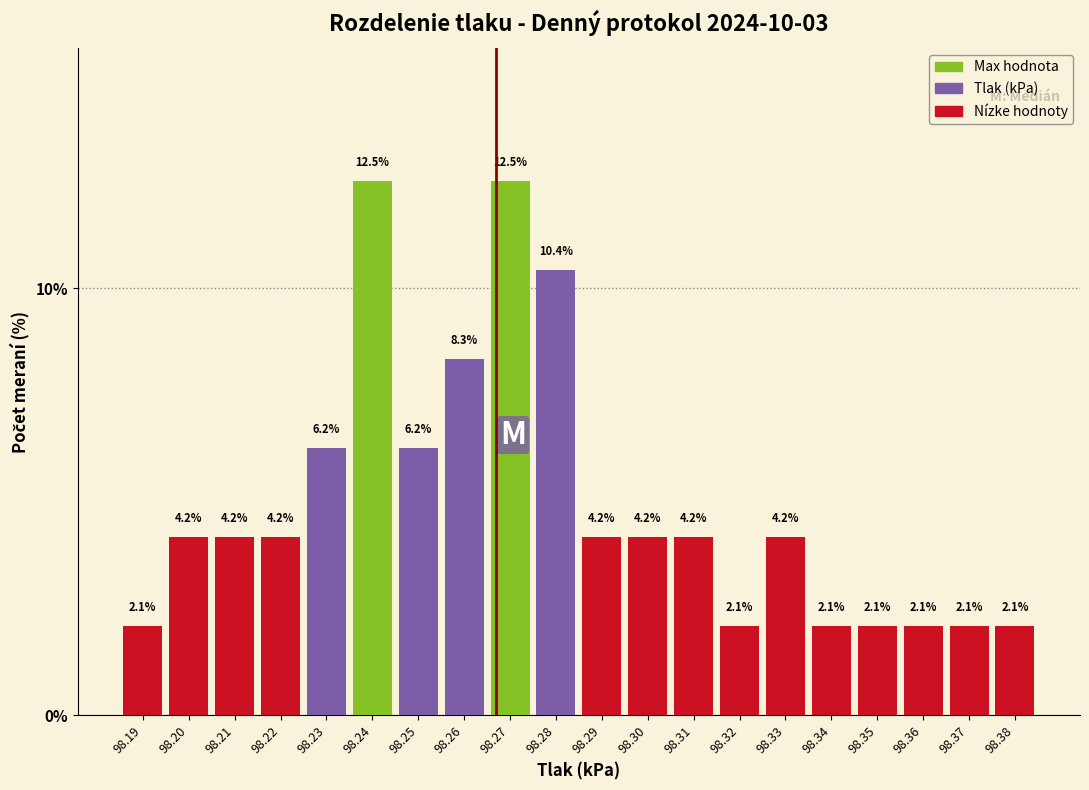

Reading left to right, transcribe this chart: for each bar, give the range it covers on the x-axis and its height.

98.185 to 98.195: 2.1
98.195 to 98.205: 4.2
98.205 to 98.215: 4.2
98.215 to 98.225: 4.2
98.225 to 98.235: 6.2
98.235 to 98.245: 12.5
98.245 to 98.255: 6.2
98.255 to 98.265: 8.3
98.265 to 98.275: 12.5
98.275 to 98.285: 10.4
98.285 to 98.295: 4.2
98.295 to 98.305: 4.2
98.305 to 98.315: 4.2
98.315 to 98.325: 2.1
98.325 to 98.335: 4.2
98.335 to 98.345: 2.1
98.345 to 98.355: 2.1
98.355 to 98.365: 2.1
98.365 to 98.375: 2.1
98.375 to 98.385: 2.1